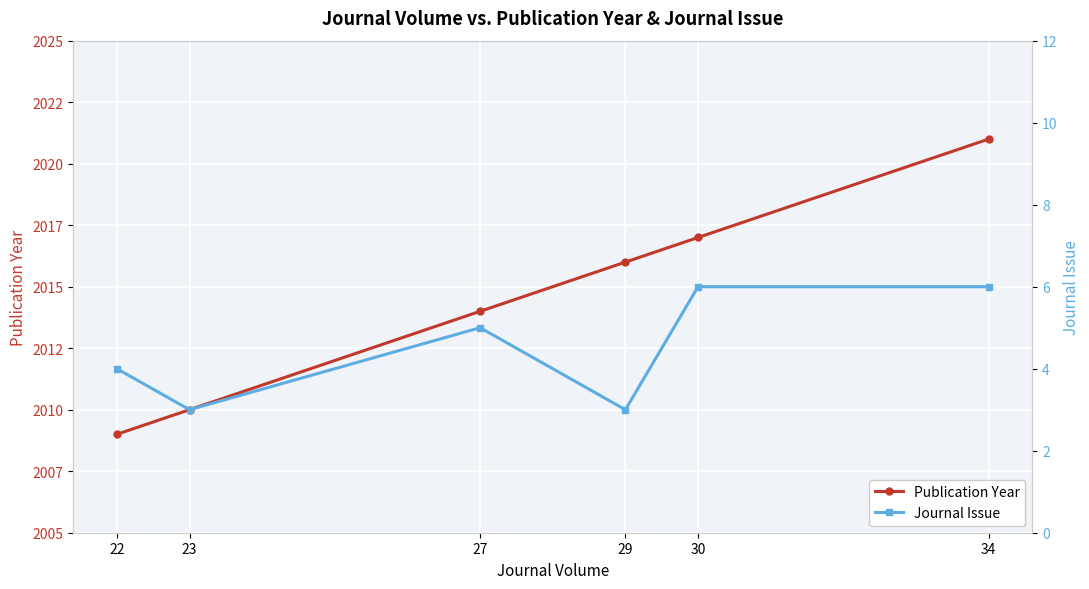

True or false: Journal Issue and Publication Year cross at least once.

False